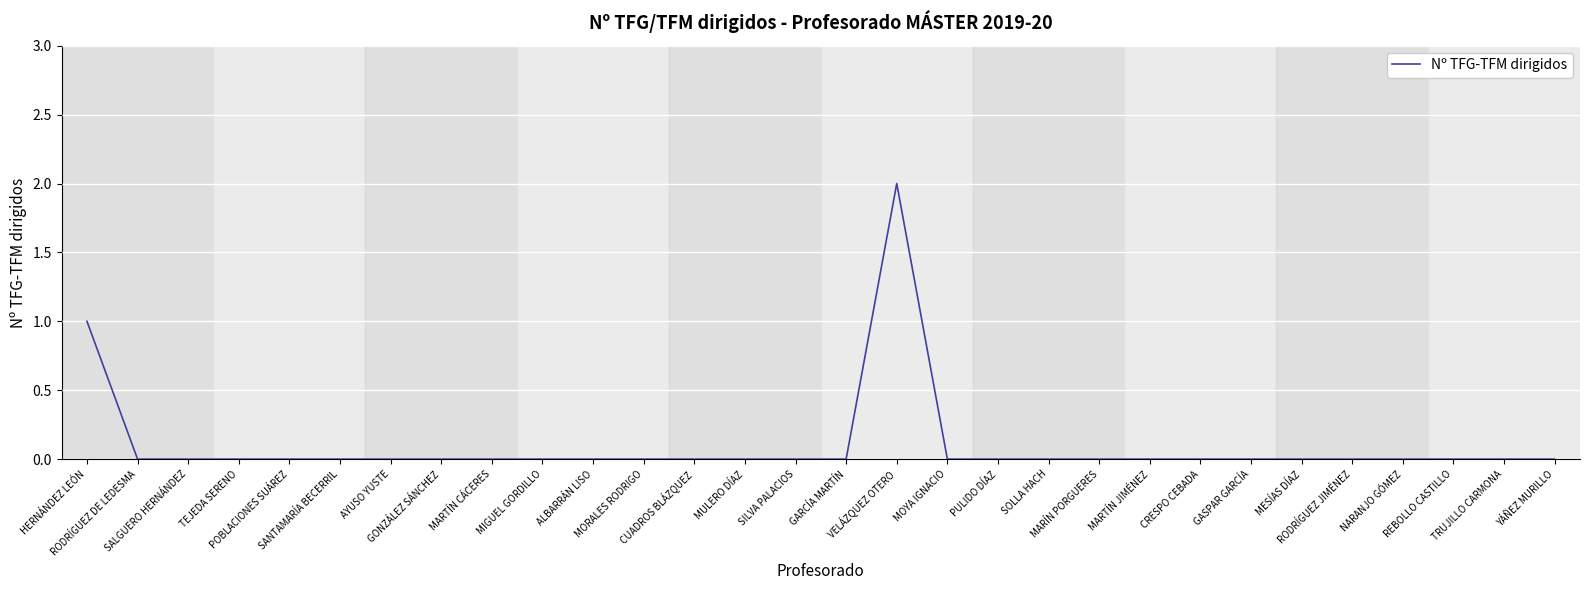

How many lines are shown in the chart?

1